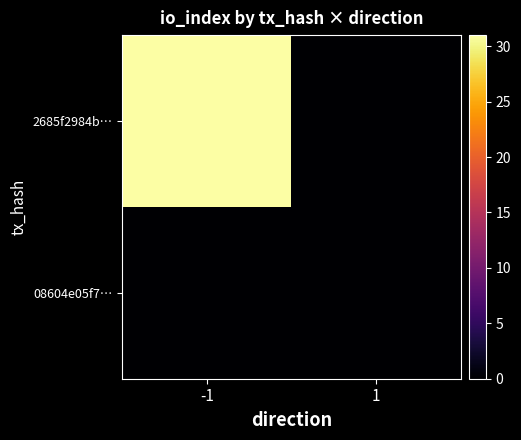

What is the difference between the highest and lowest values at -1?

31